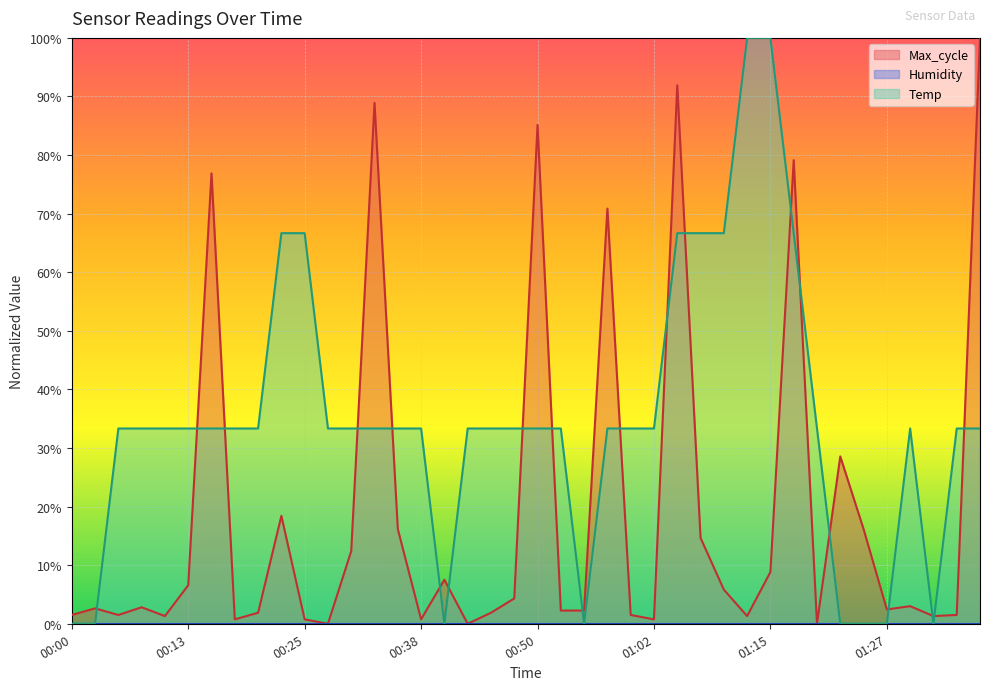

What is the spread (max minus min) of values at 01:35?

31.8